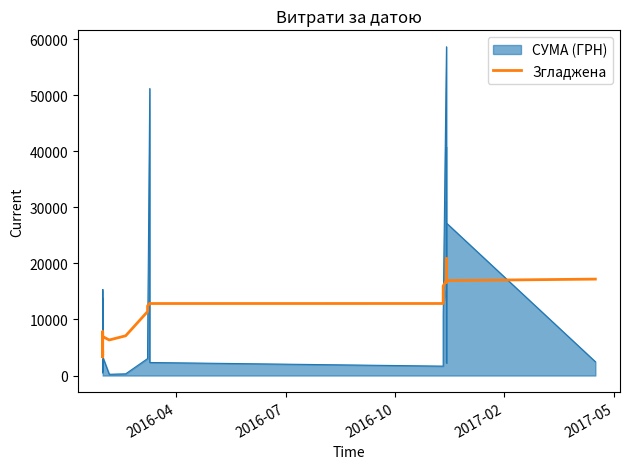

How many interior local valleys (lower than both neighbors) does the data have?

9